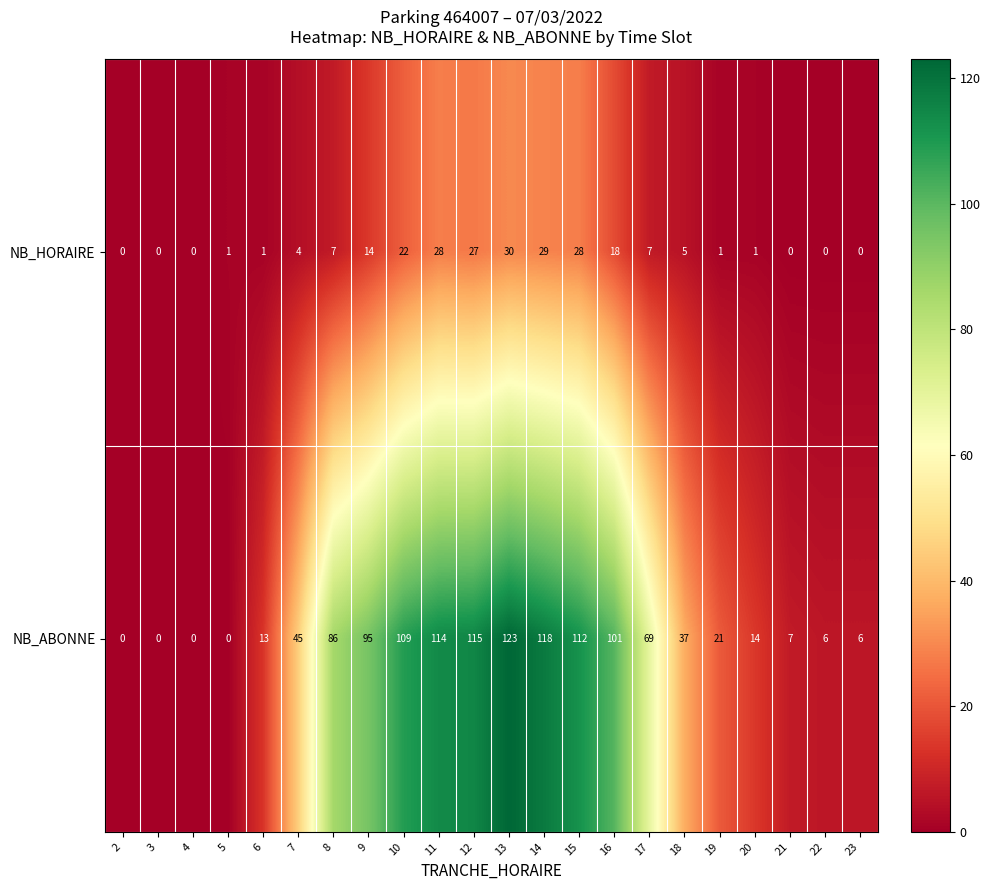

Which series has the widest spread of values?

NB_ABONNE